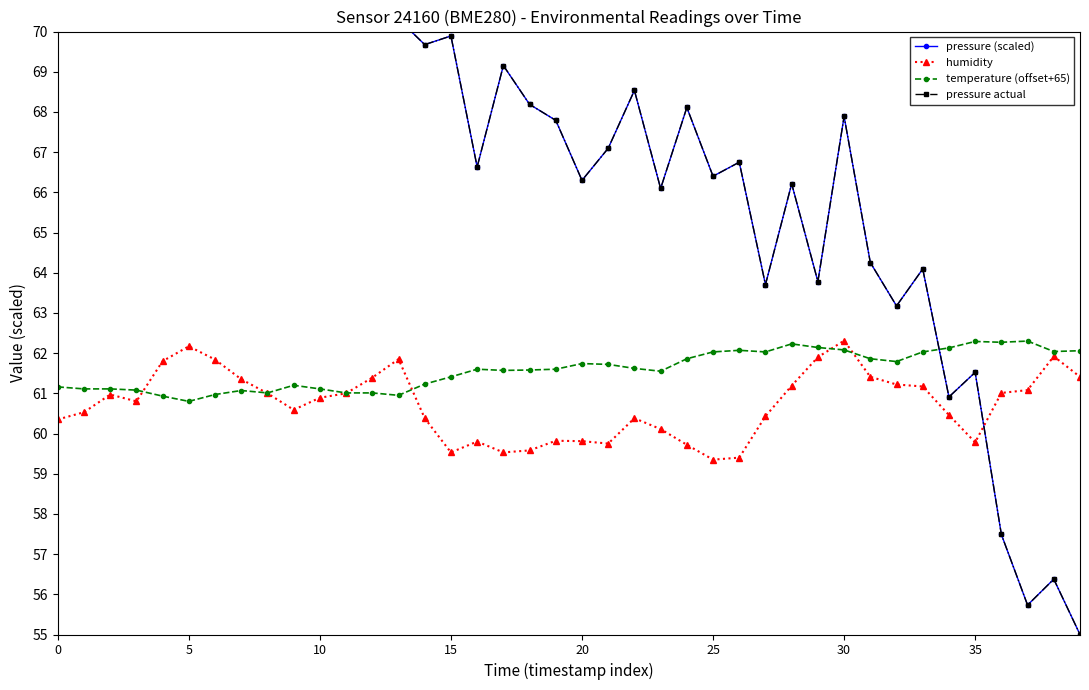

How many lines are shown in the chart?

4